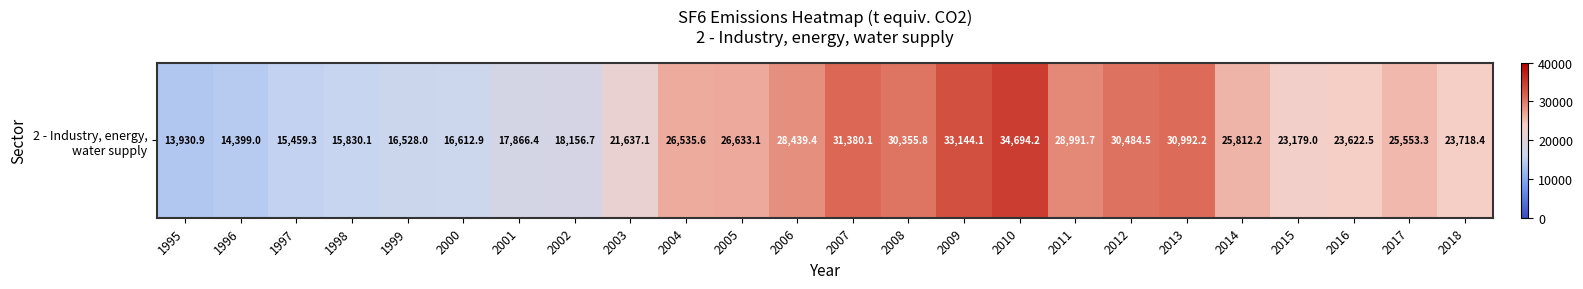

At which label does the data first exceed 25553?

2004